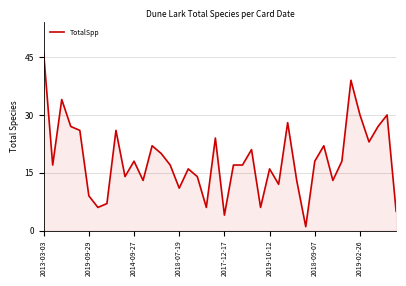

Does the chart display data point markers on the line(s)?

No